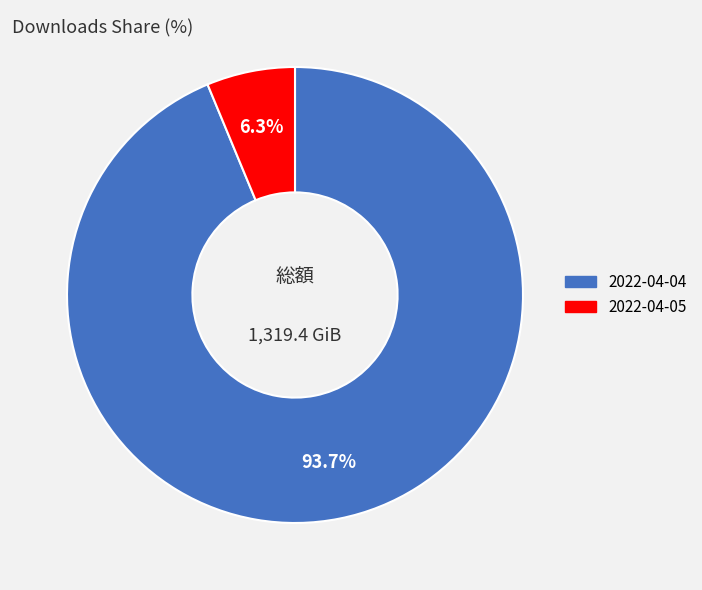

Is there a majority slice in this chart?

Yes